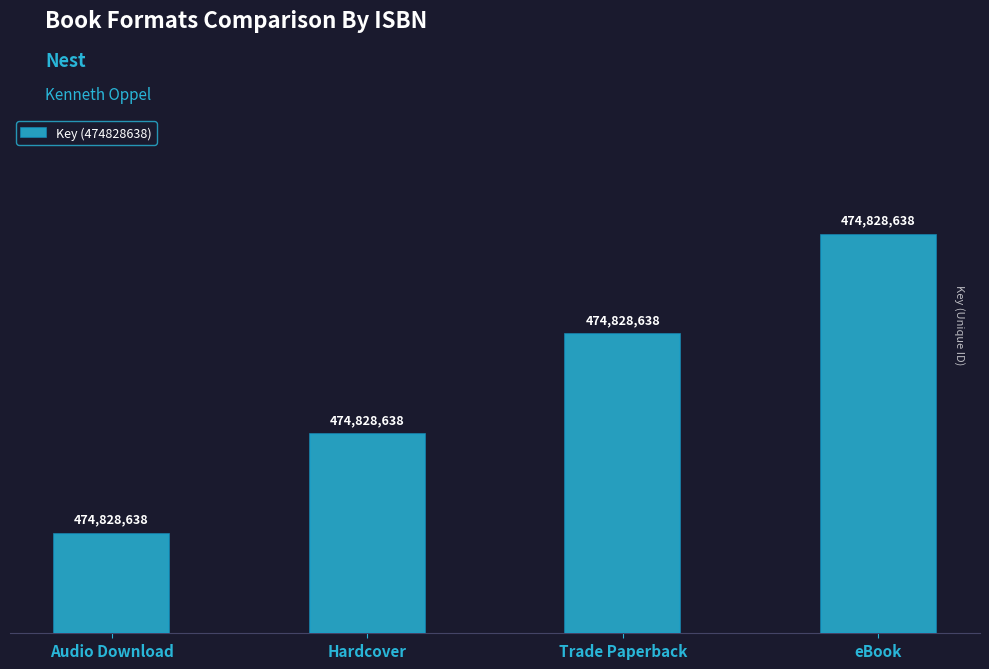

Does the chart contain stacked bars?

No